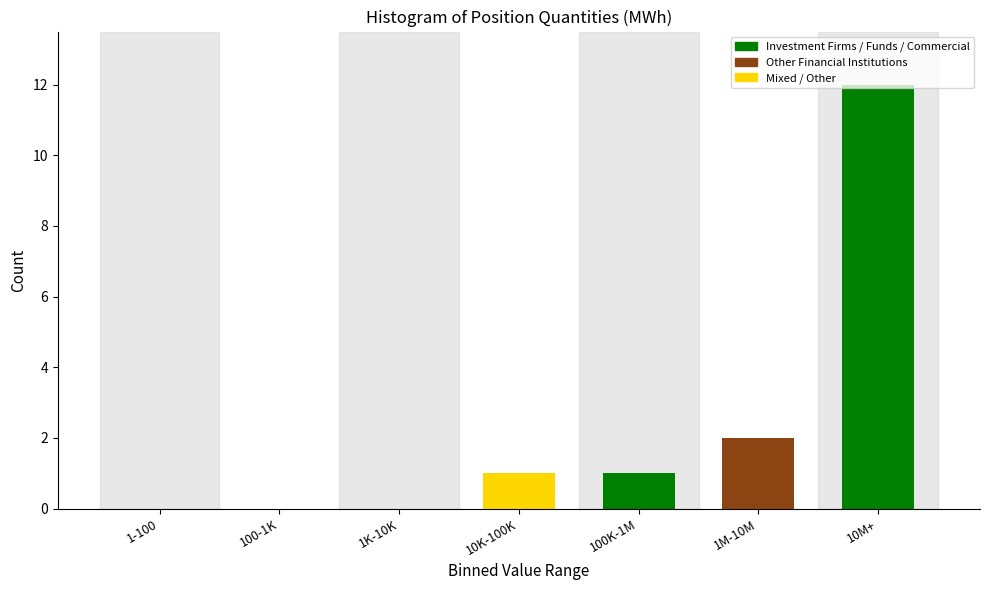

What is the greatest value displayed?

12